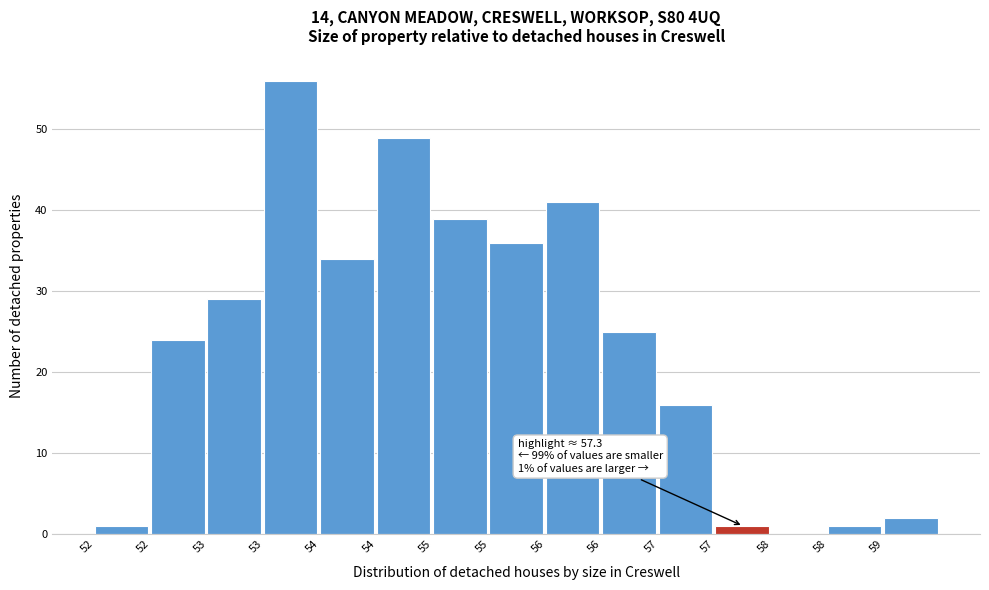

How many data points does each series have?

15